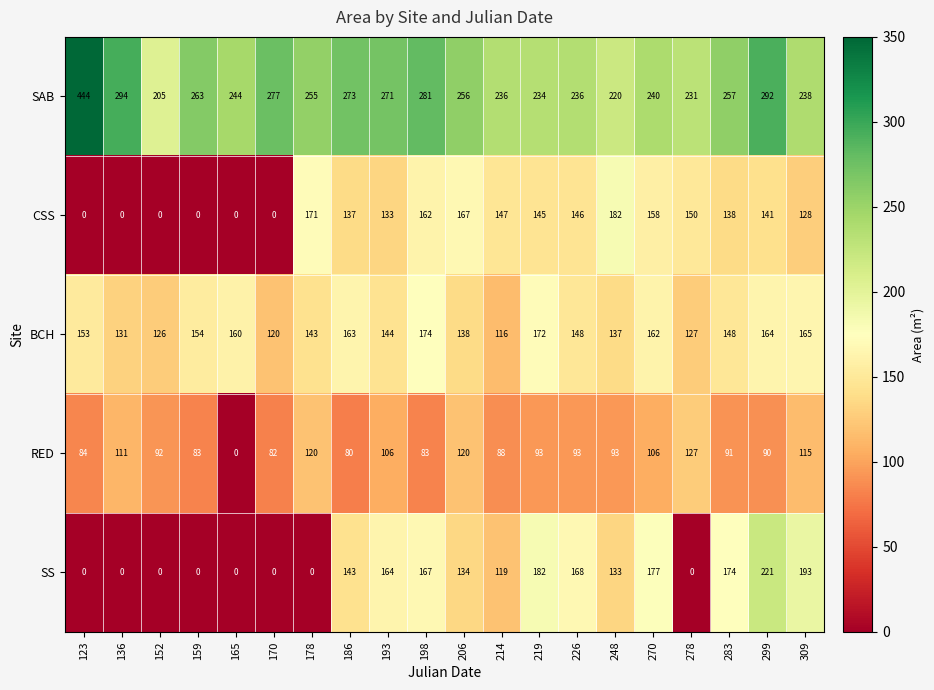

Is it true that SS equals 0 at 165?

True